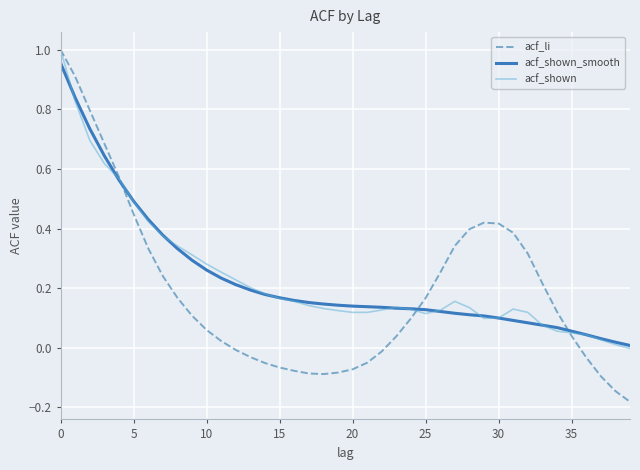

What is the sum of all acf_li values?

7.5